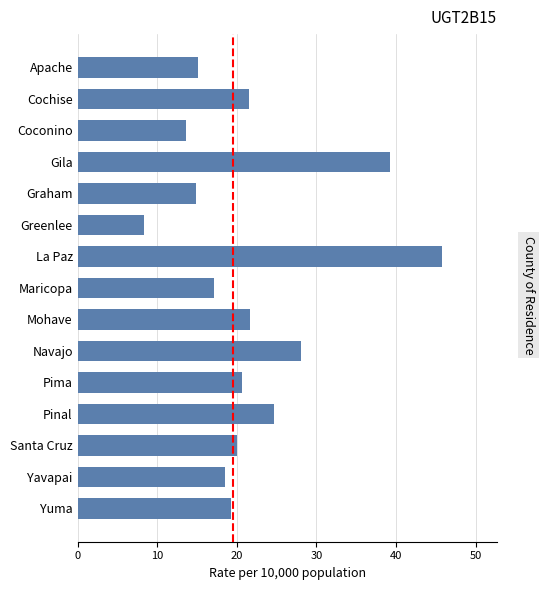

Is it true that the value at Pima is 20.6?

True